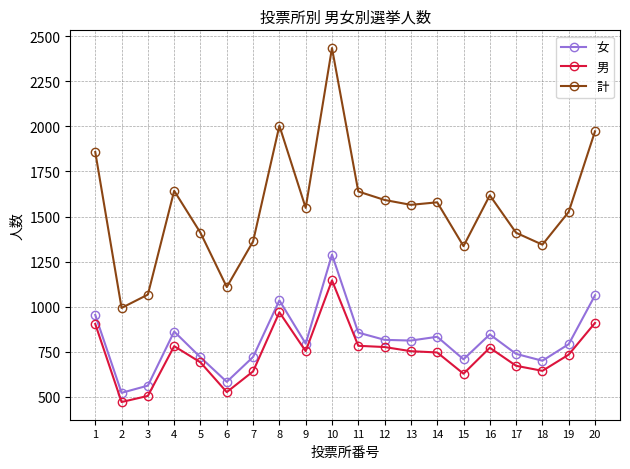

Is it true that 計 equals 916 at 13?

False